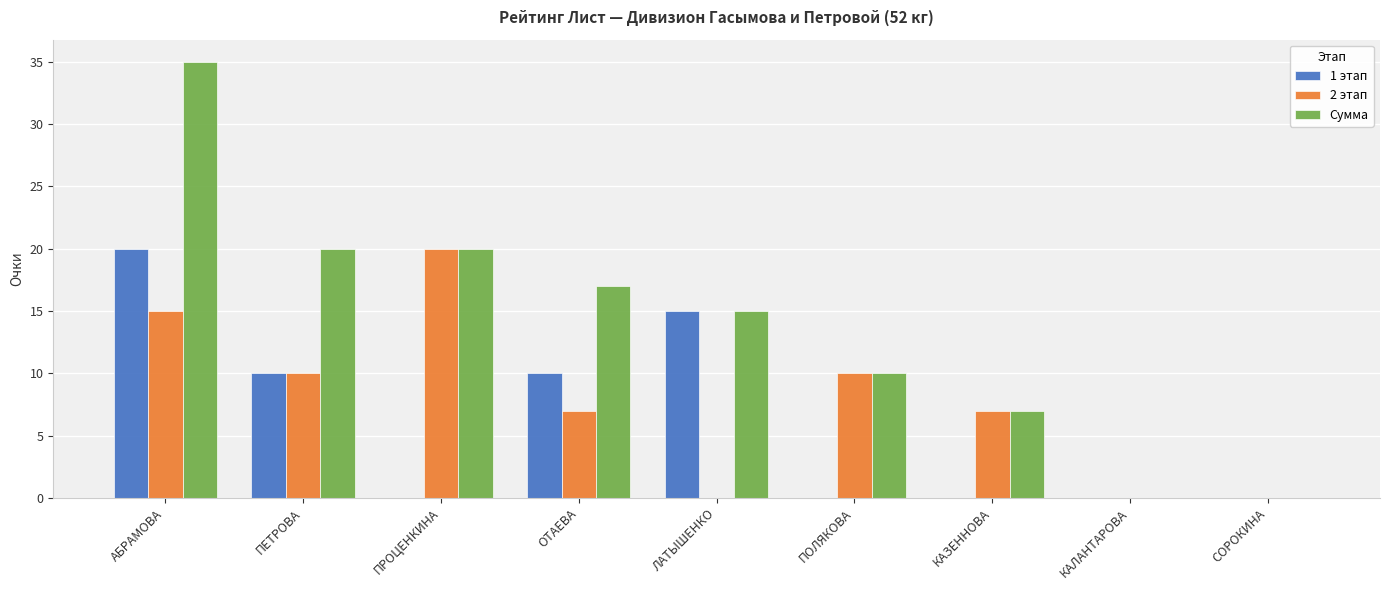

What is the average value of the 2 этап series?

8